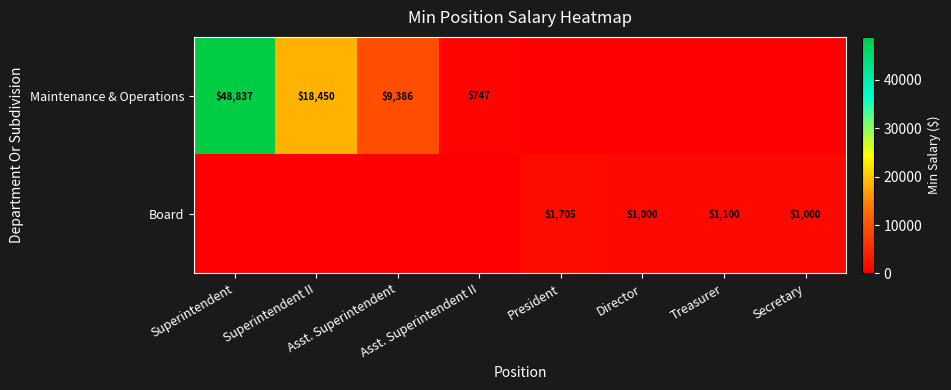

What is the difference between the maximum and minimum values in the Board series?

1705